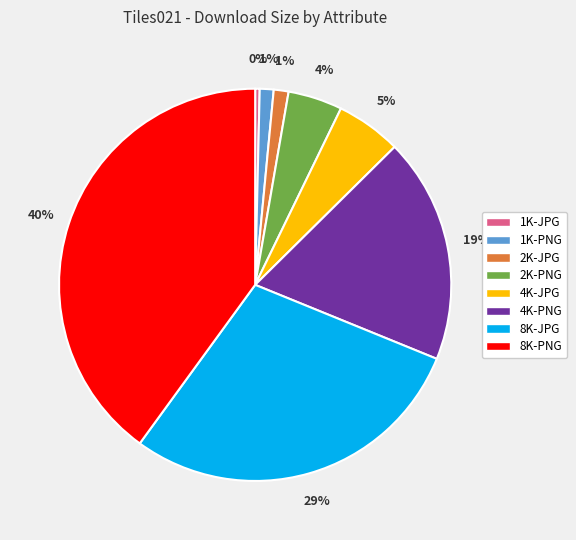

How many slices are in this pie chart?

8